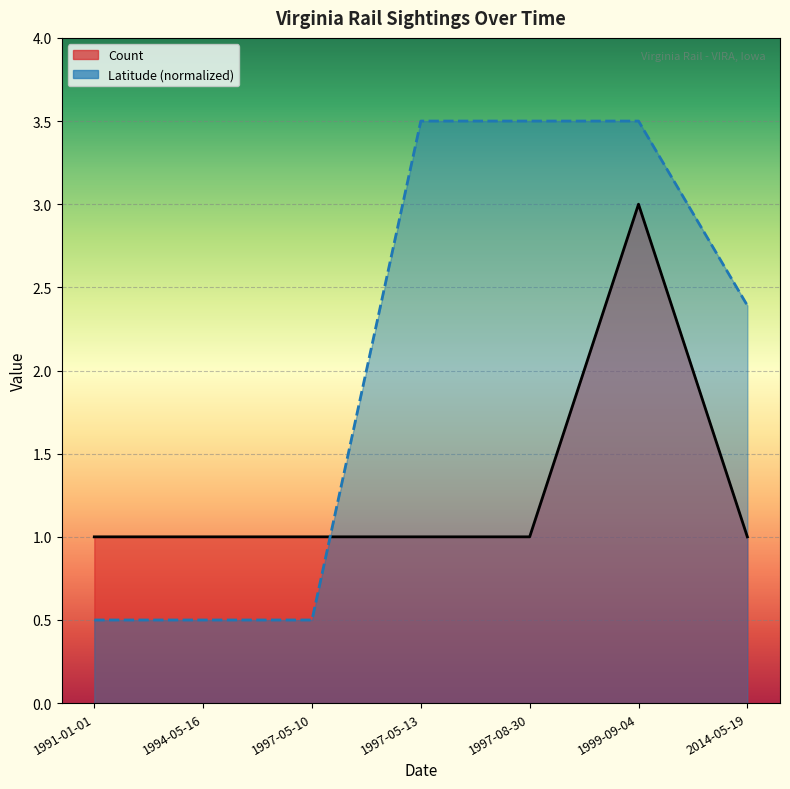

Is it true that Latitude equals 6.3 at 1997-05-13?

False